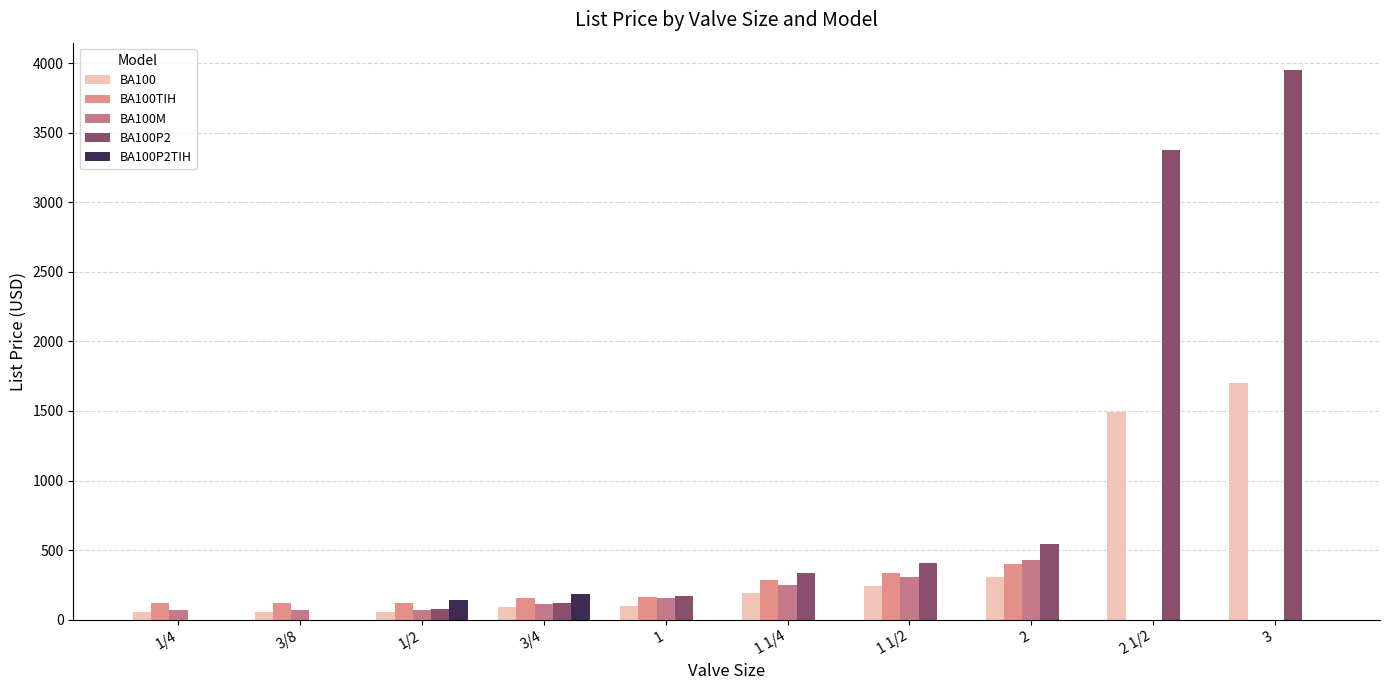

Are the bars grouped side by side (vs. stacked)?

Yes